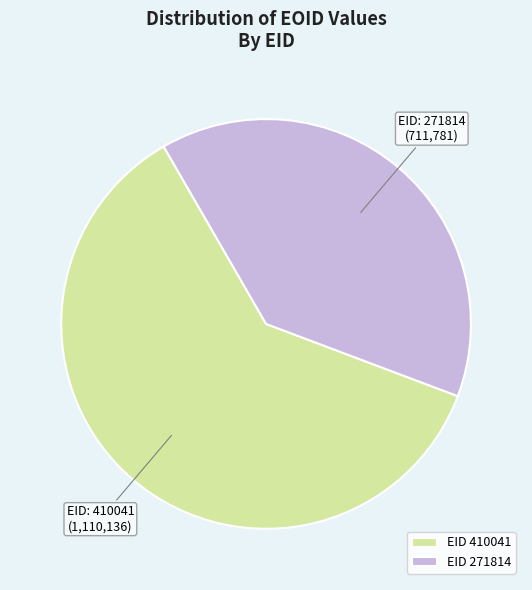

Between EID 410041 and EID 271814, which is larger?

EID 410041